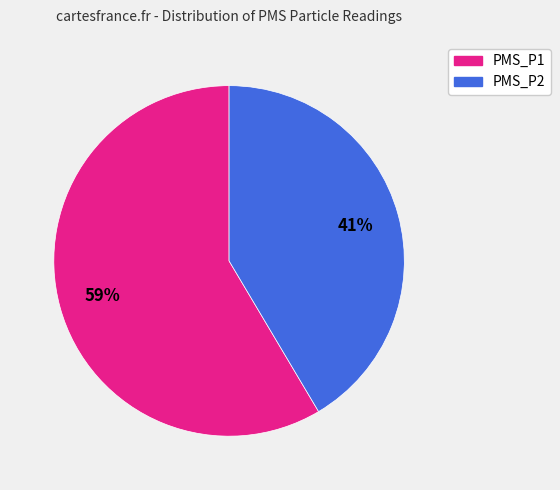

Do PMS_P2 and PMS_P1 together represent more than half of the pie?

Yes